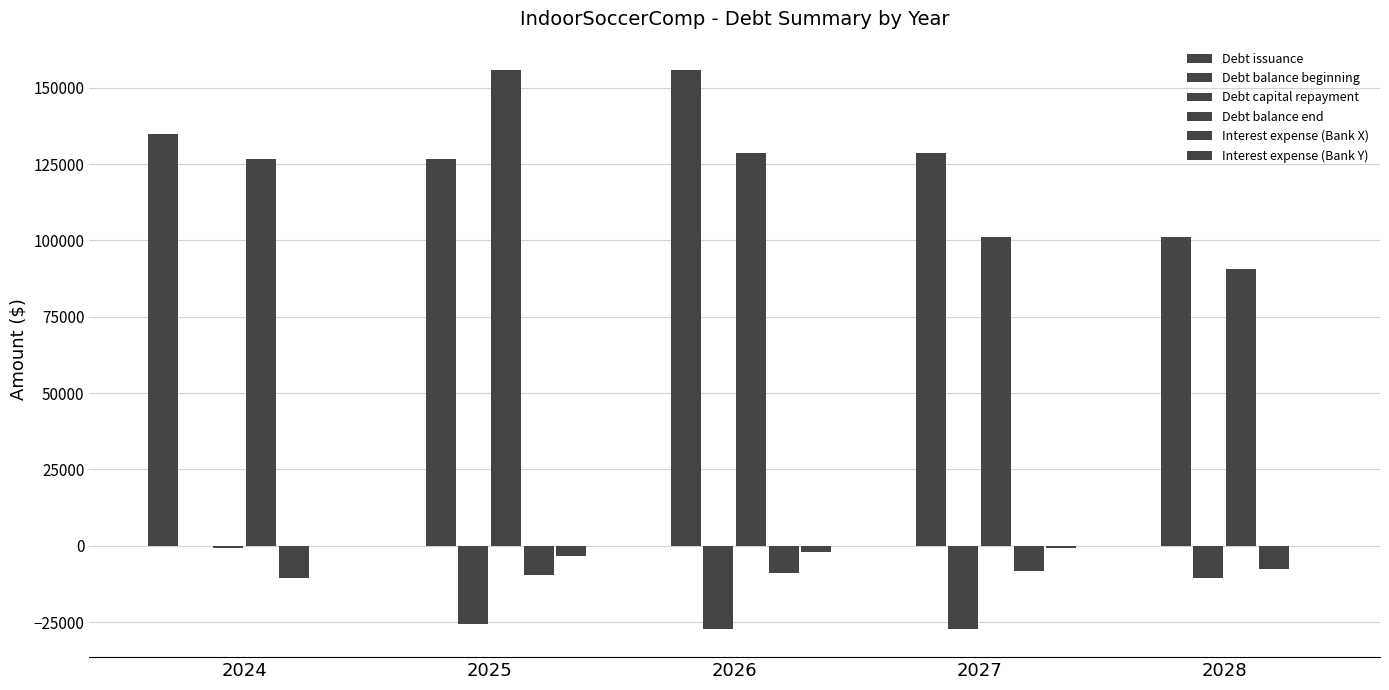

How many data points does each series have?

5